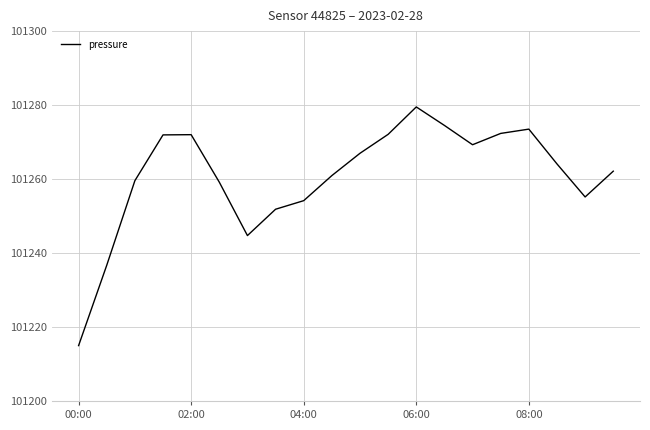

What is the maximum value shown in the chart?

101279.5